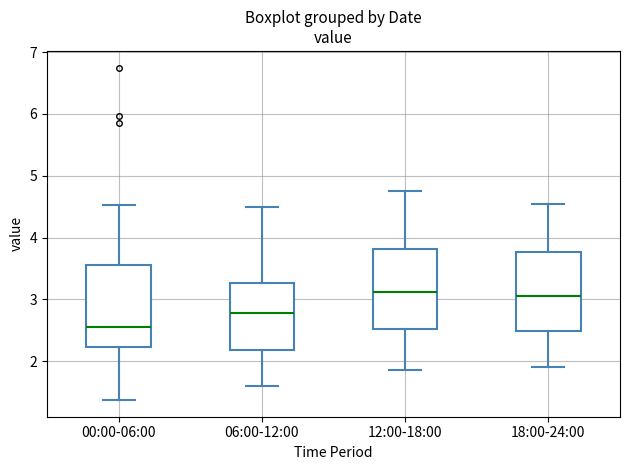

Where is the upper edge of the box for 18:00-24:00 on the y-axis? The values are not printed on the chart, so give them approximately, as read against the axis.

3.8